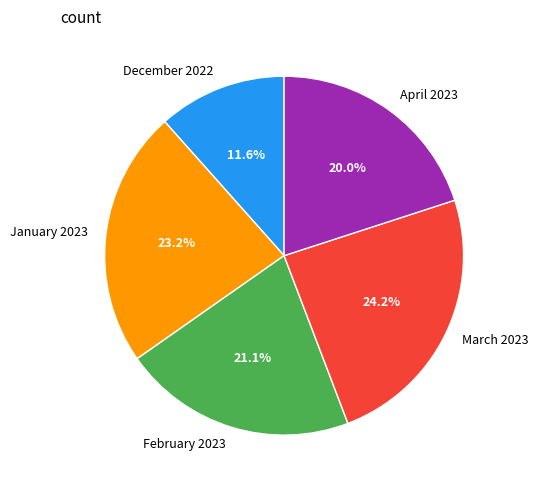

Rank the categories by value from highest to lowest.

March 2023, January 2023, February 2023, April 2023, December 2022